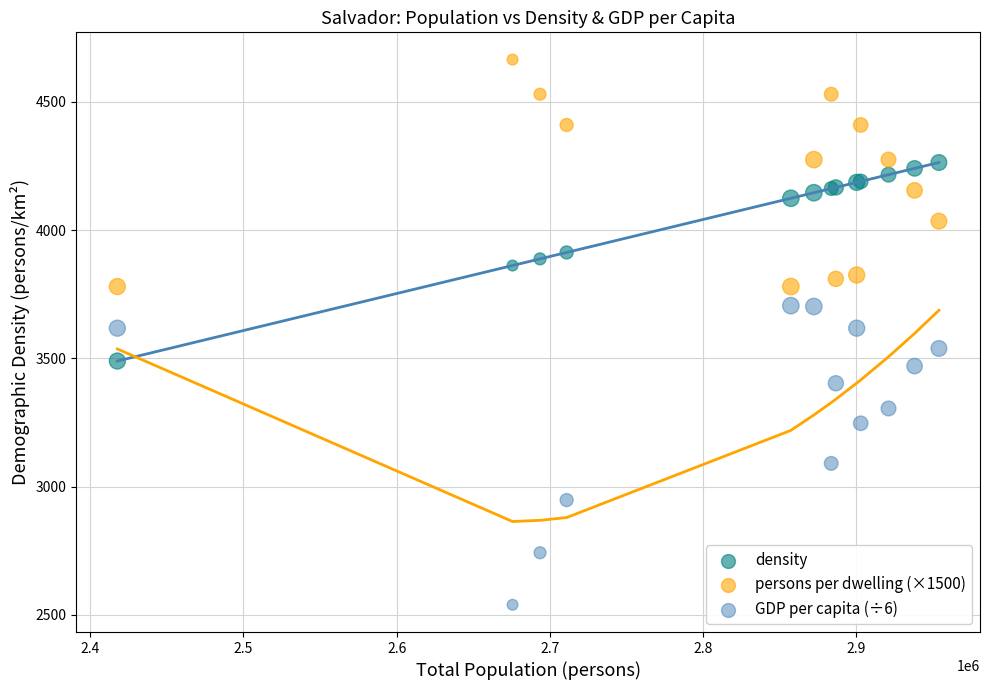

What are all the series names shown in the legend?

density, persons per dwelling (×1500), GDP per capita (÷6)